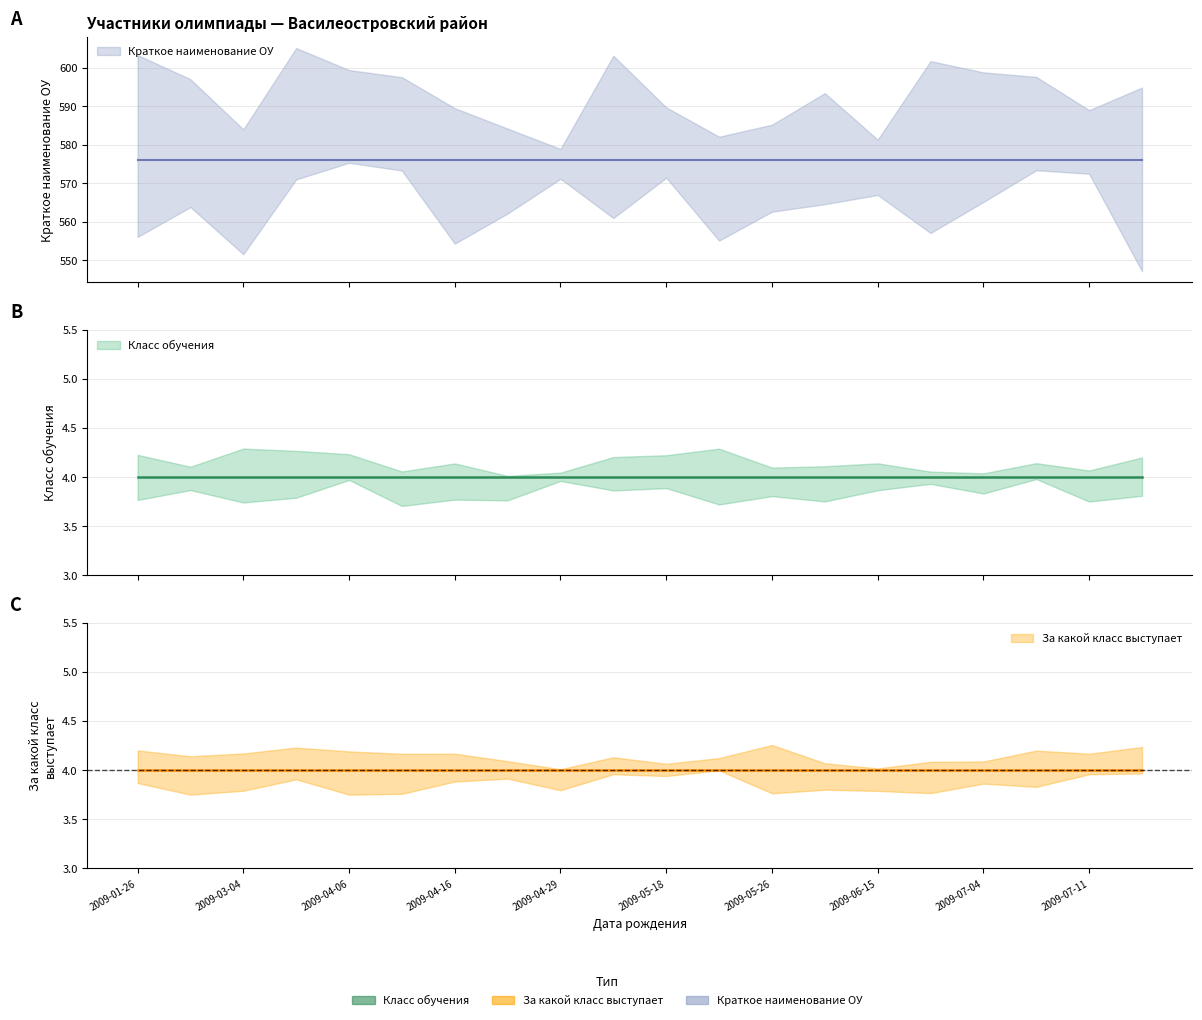

Which label corresponds to the smallest value in the chart?

2009-01-26